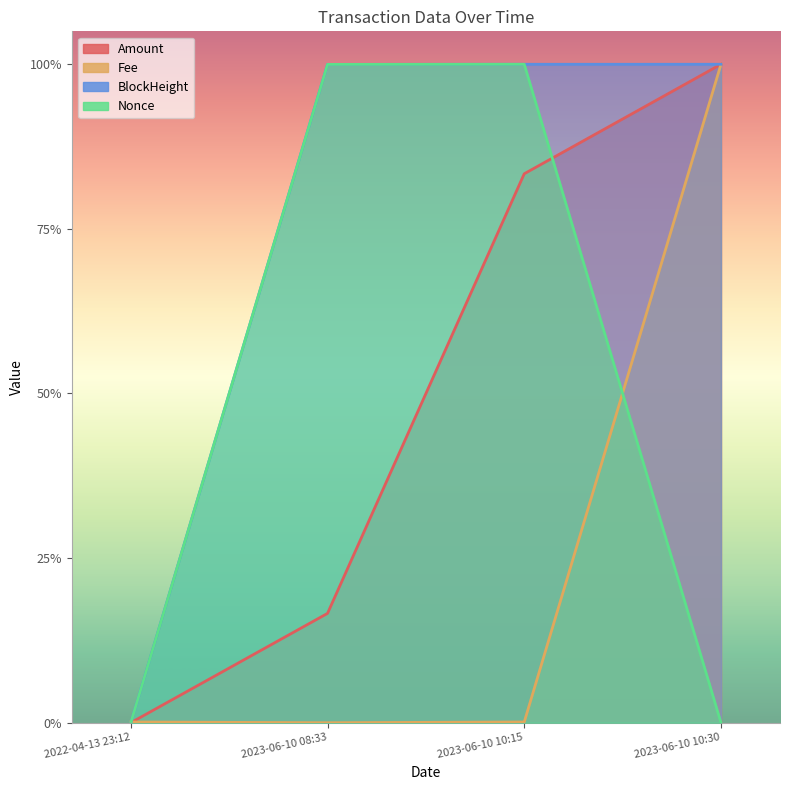

What is the sum of all Nonce values?

2.0